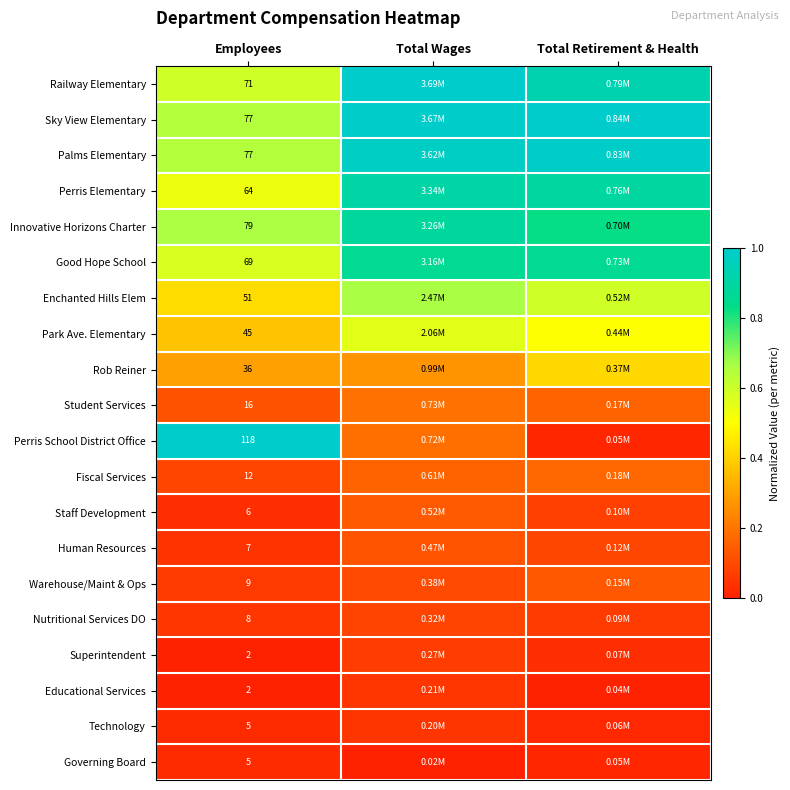

What value does the Fiscal Services series have at Total Retirement & Health?

0.2